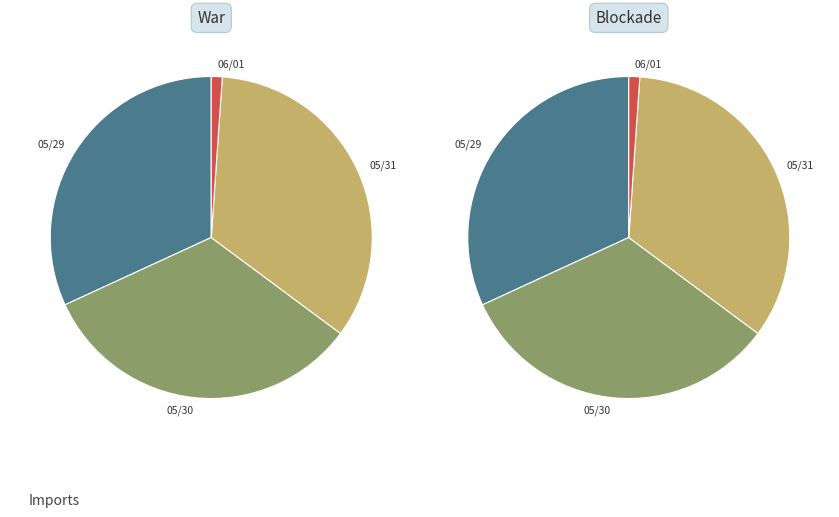

What is the total percentage of 05/29 and 05/31?

65.9%